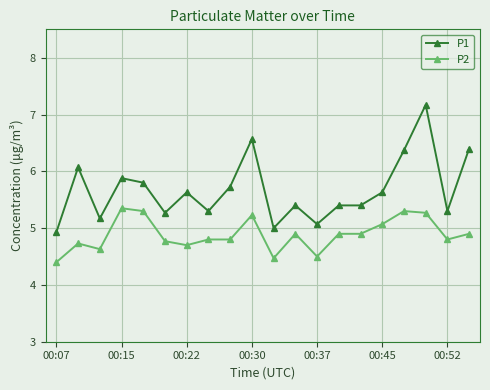

Which series has the widest spread of values?

P1